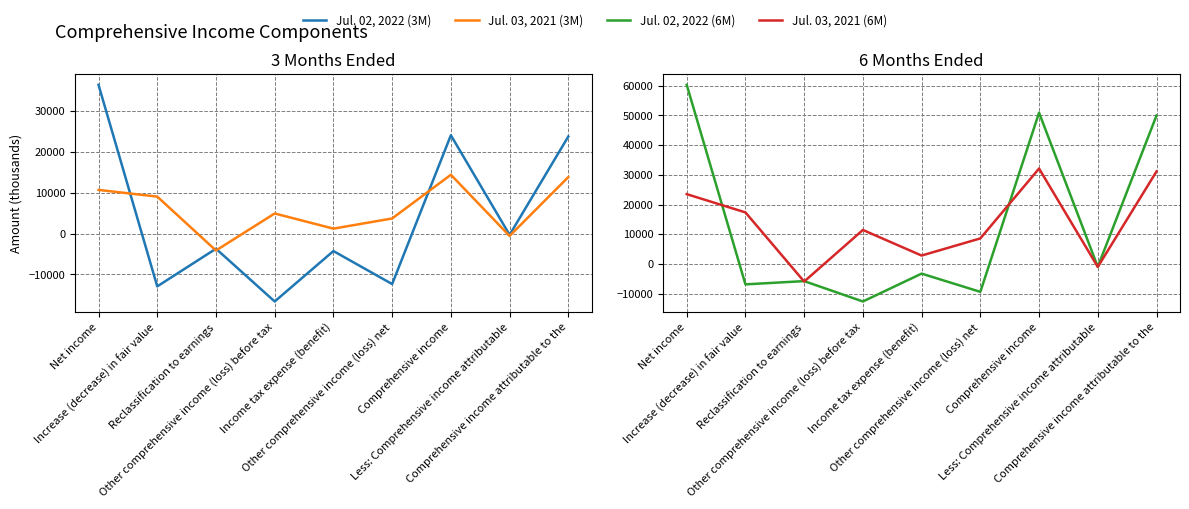

True or false: Jul. 03, 2021 (6M) has more than 2 interior local peaks.

False